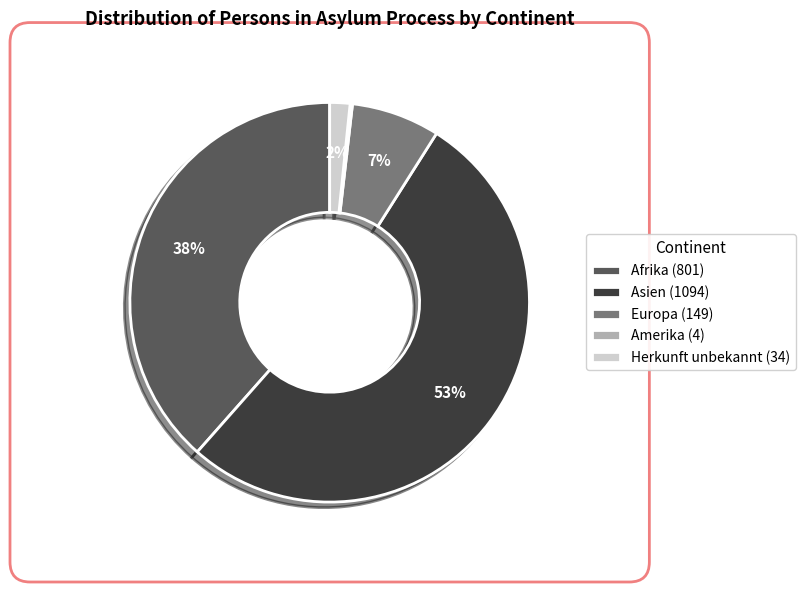

Is it true that Asien is 53% of the pie?

True